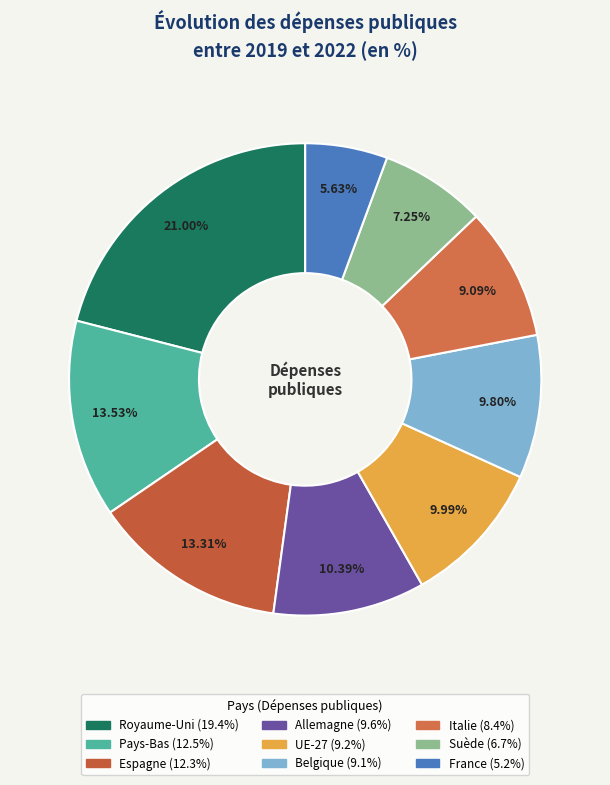

Rank the categories by value from highest to lowest.

Royaume-Uni, Pays-Bas, Espagne, Allemagne, UE-27, Belgique, Italie, Suède, France